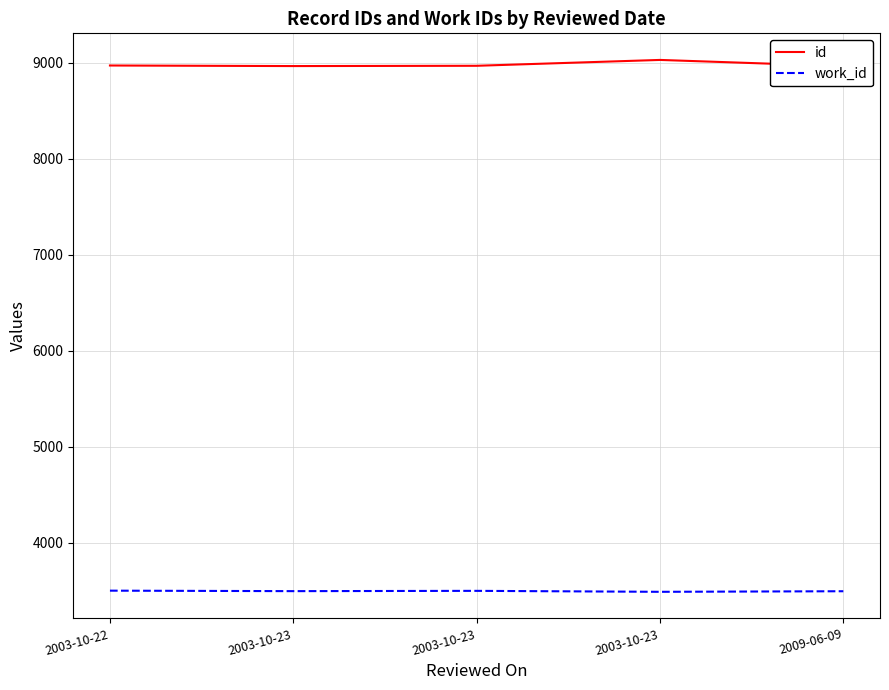

How many data points does each series have?

5